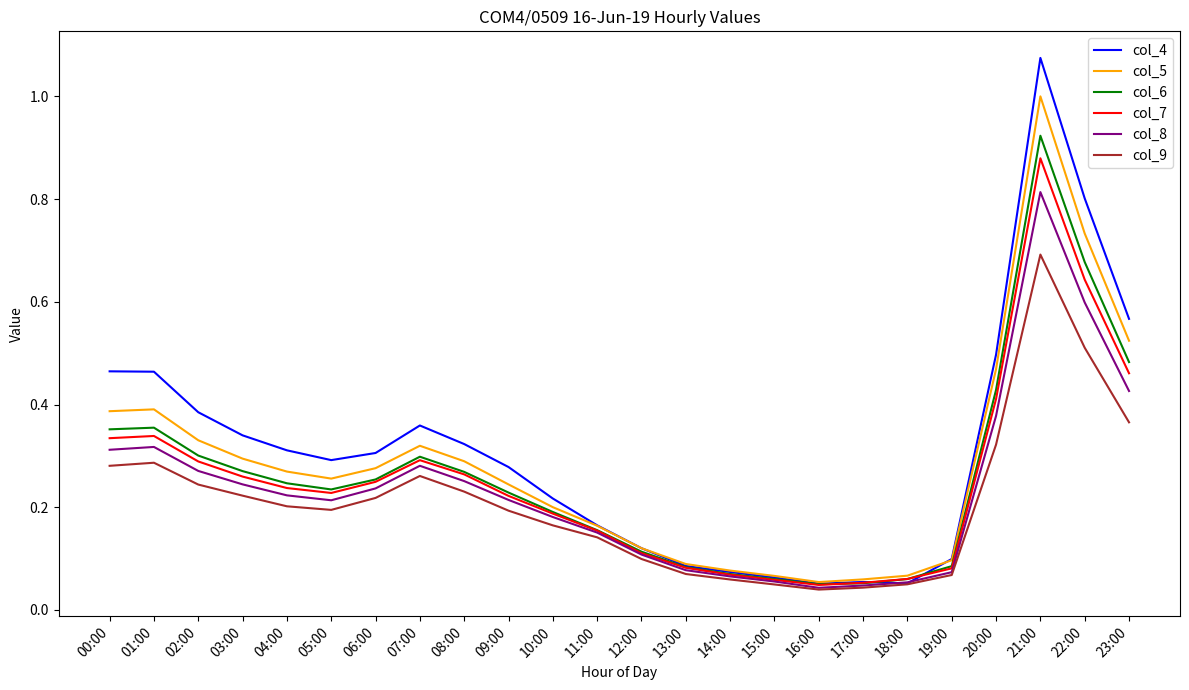

What position from the left is 20:00?

21